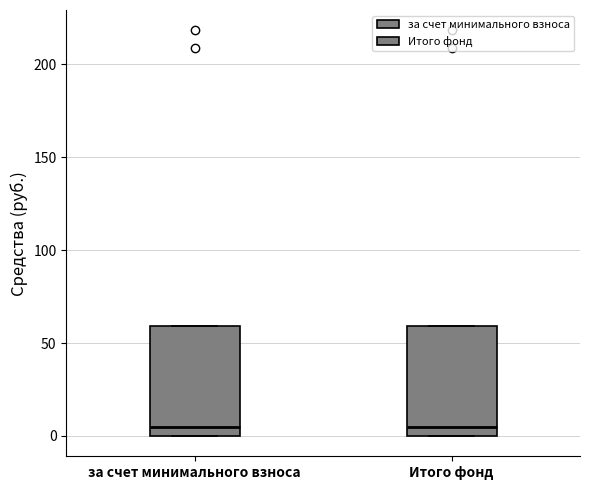

Reading left to right, transcribe this box plot: for each box, give where its median line is, the range the box spans, and where its two whiskers end, as read against the y-axis. The values are not printed on the chart, so give them approximately, as read against the axis.

за счет минимального взноса: median 5, box 0 to 60, whiskers 0 to 60
Итого фонд: median 5, box 0 to 60, whiskers 0 to 60